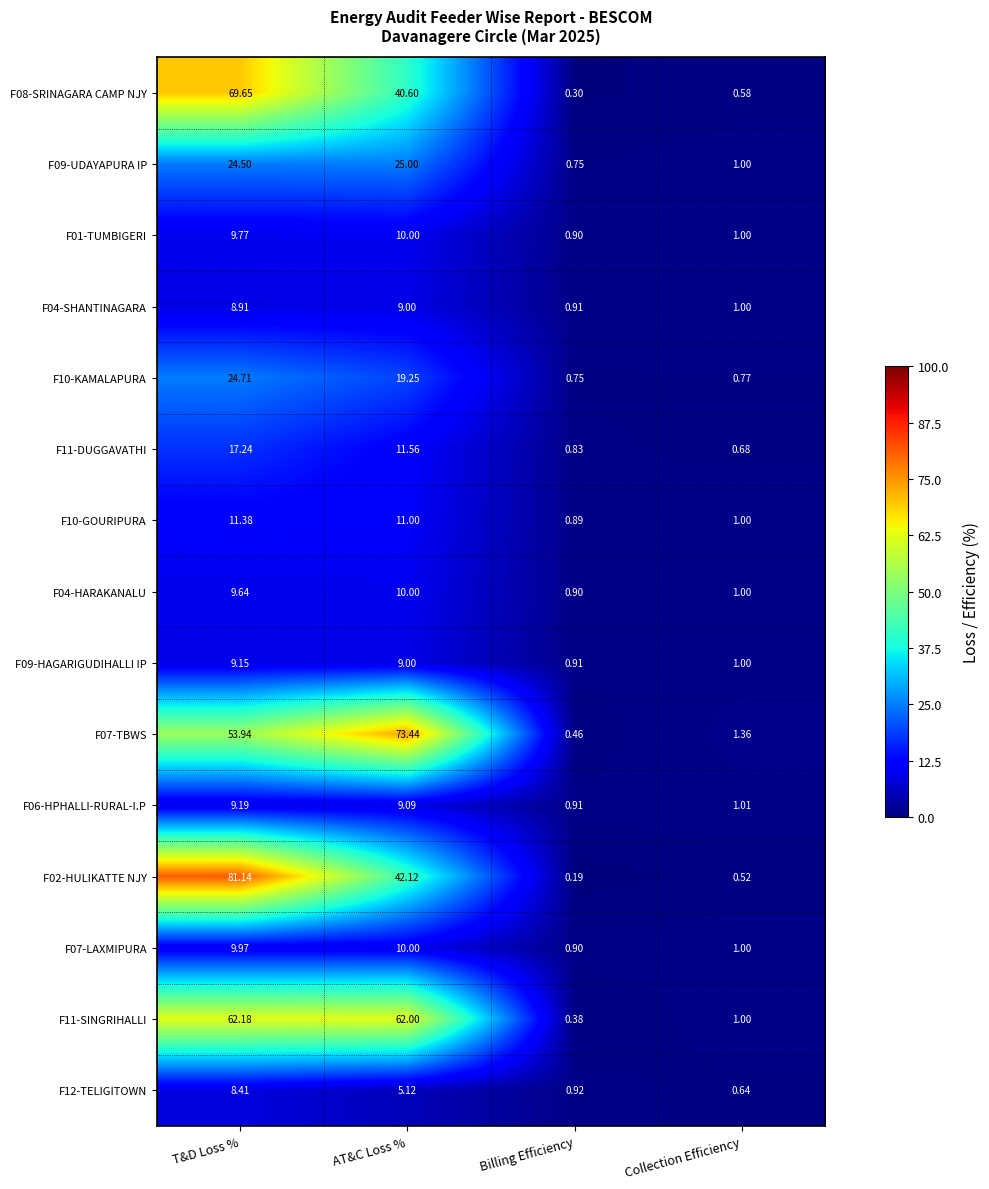

Which category has the highest value in the F11-SINGRIHALLI series?

T&D Loss %